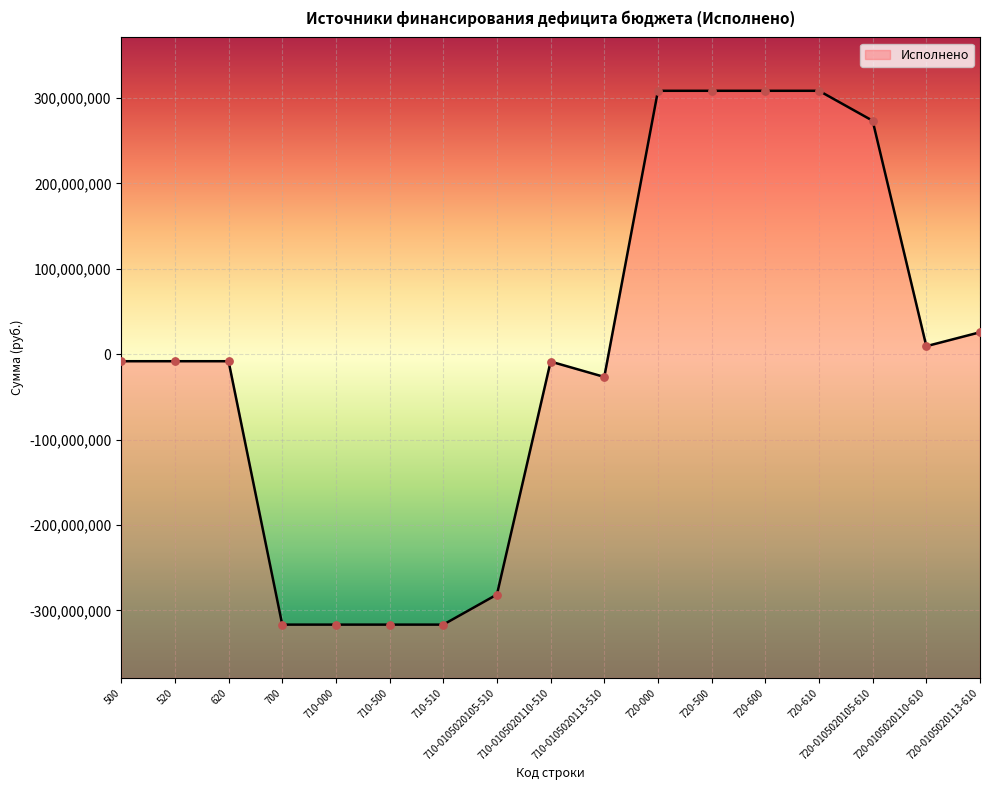

What is the change in value from 720-500 to 720-0105020110-610?

-299133922.2